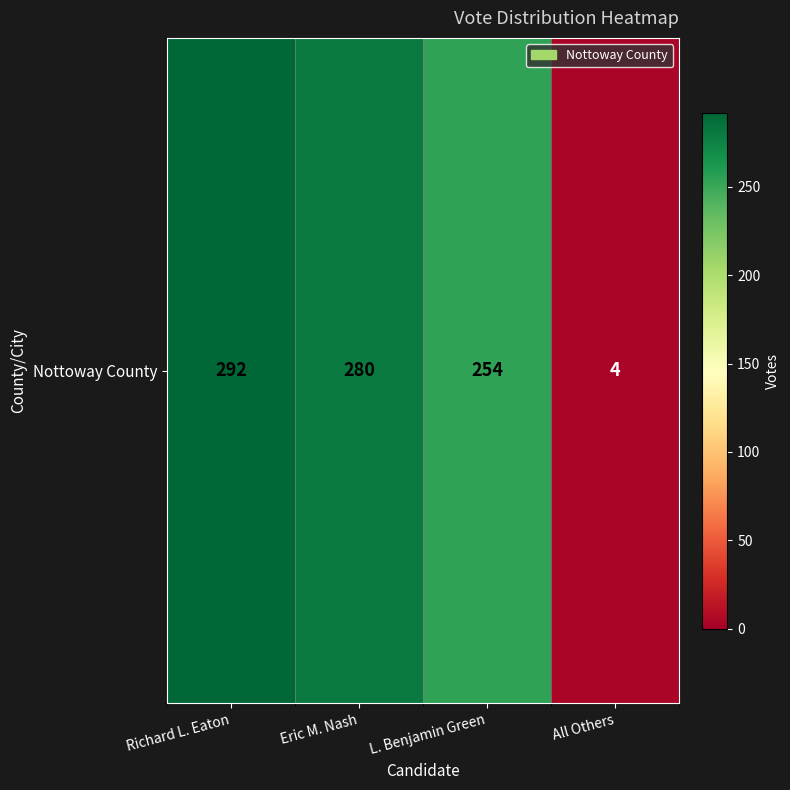

List the labels in order of value, smallest first.

All Others, L. Benjamin Green, Eric M. Nash, Richard L. Eaton